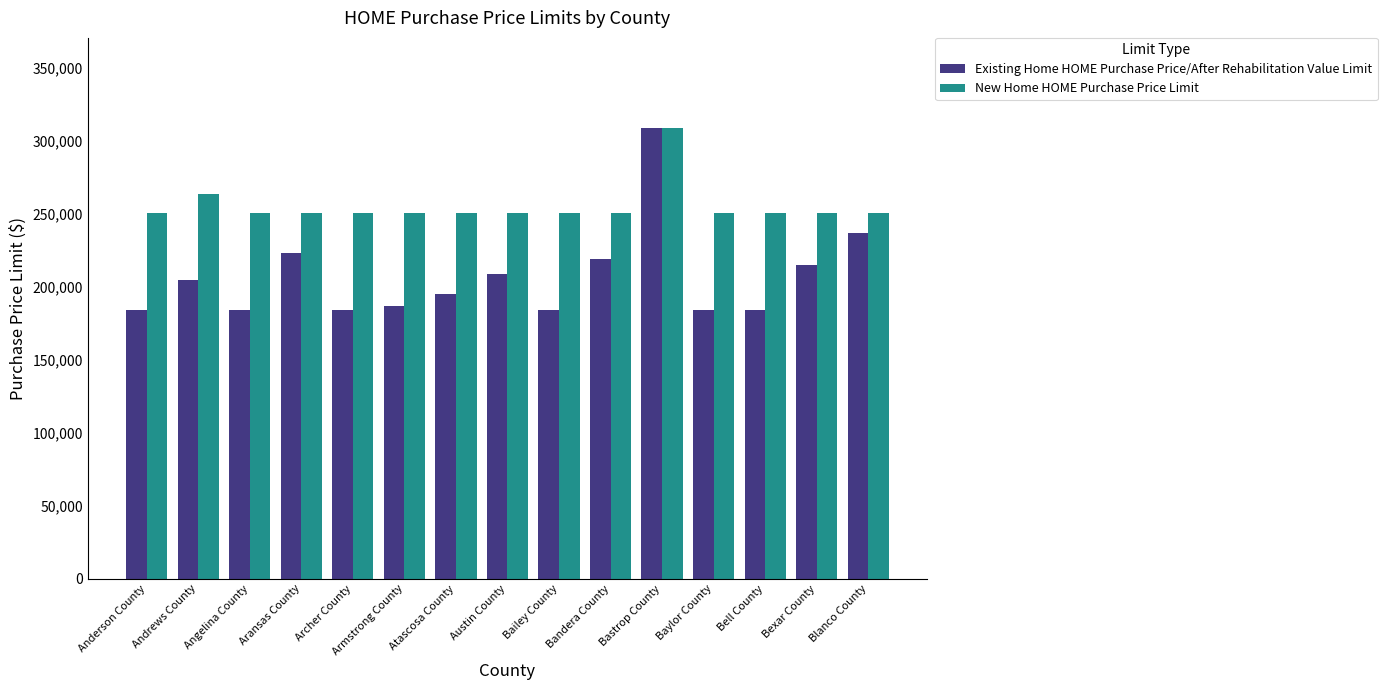

At which category is the sum across all series the highest?

Bastrop County